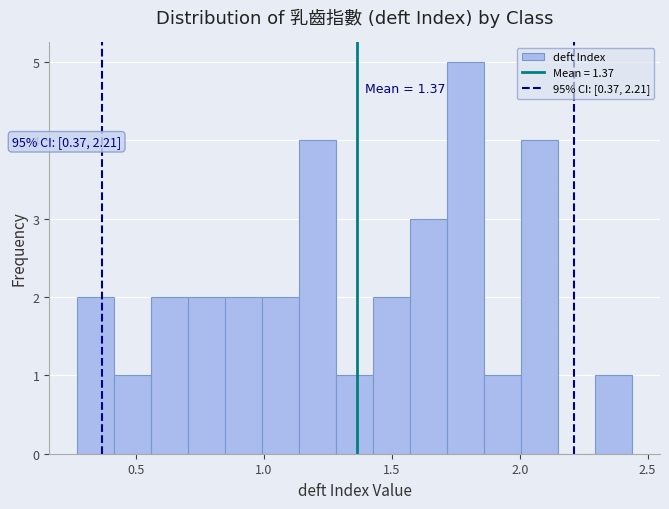

Read against the x-axis, roughly where is the centre of the tallest bar?

1.80